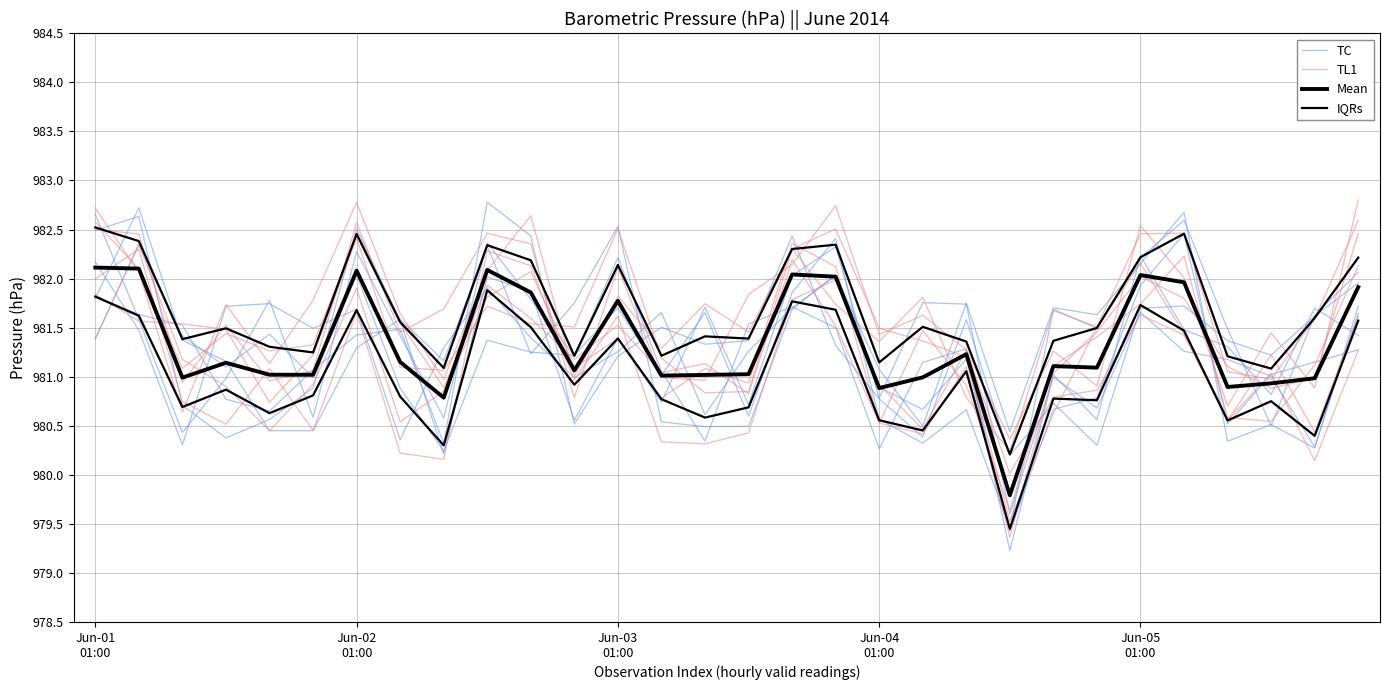

True or false: Mean and TL1 intersect in this chart.

True